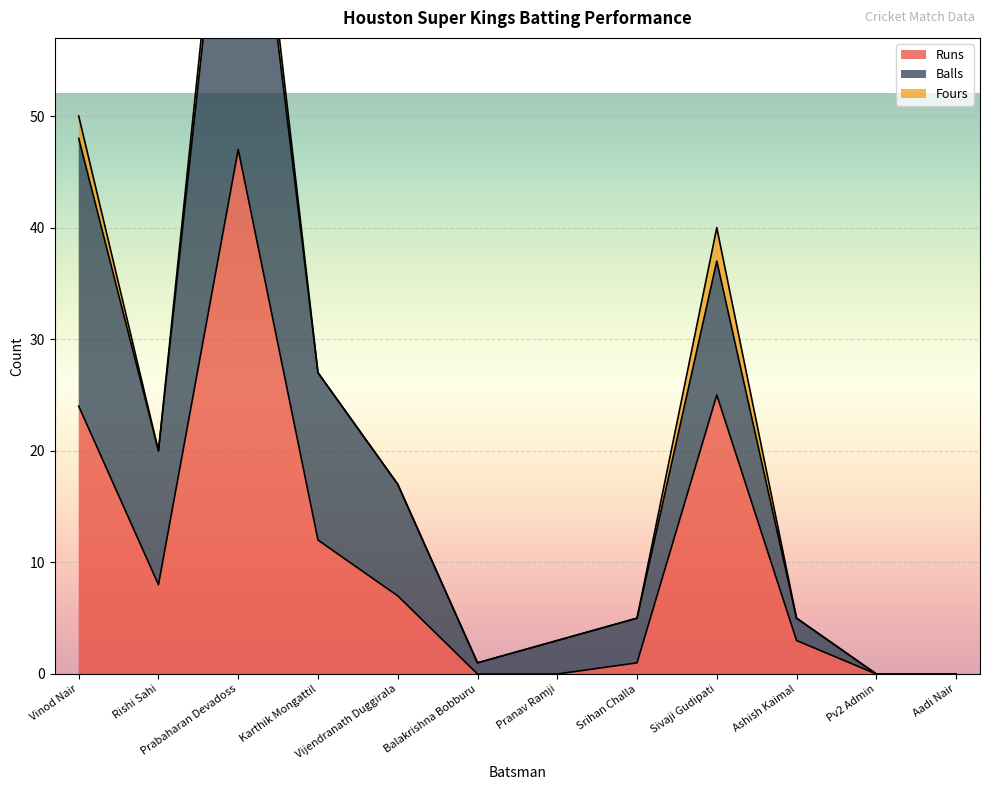

Where is Runs nearest to the value 23?

Vinod Nair